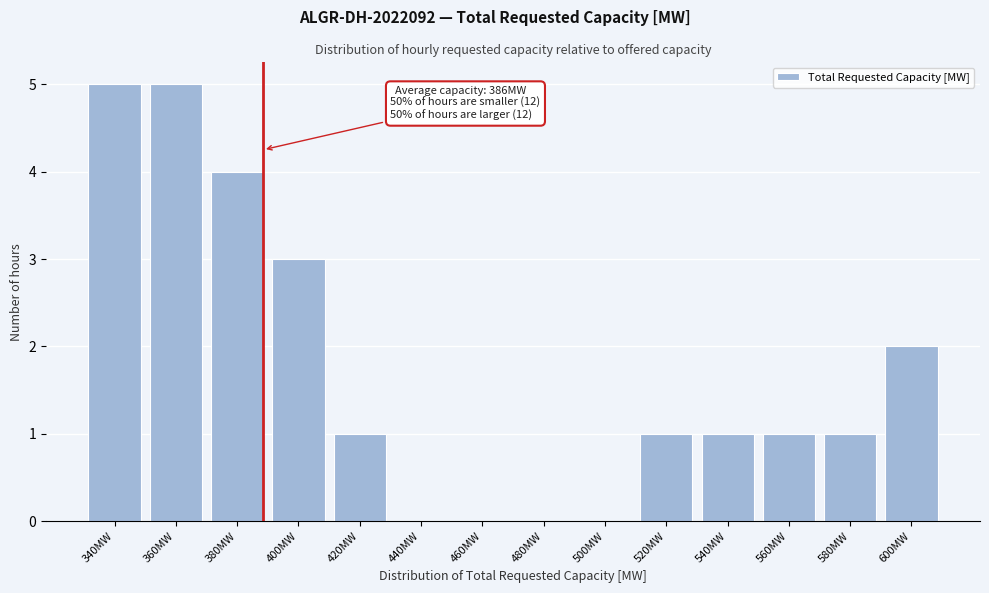

Reading left to right, extract all data points from this chart.

340MW=5	360MW=5	380MW=4	400MW=3	420MW=1	440MW=0	460MW=0	480MW=0	500MW=0	520MW=1	540MW=1	560MW=1	580MW=1	600MW=2